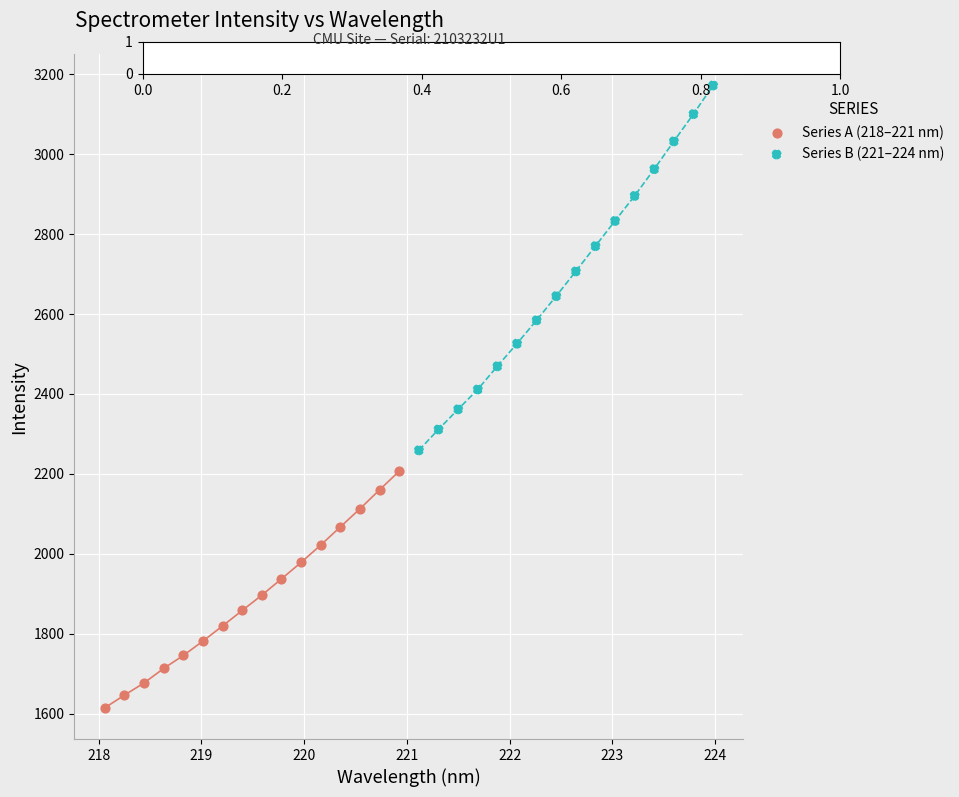

Which series has the largest Y range (max minus min)?

Series B (221–224 nm)